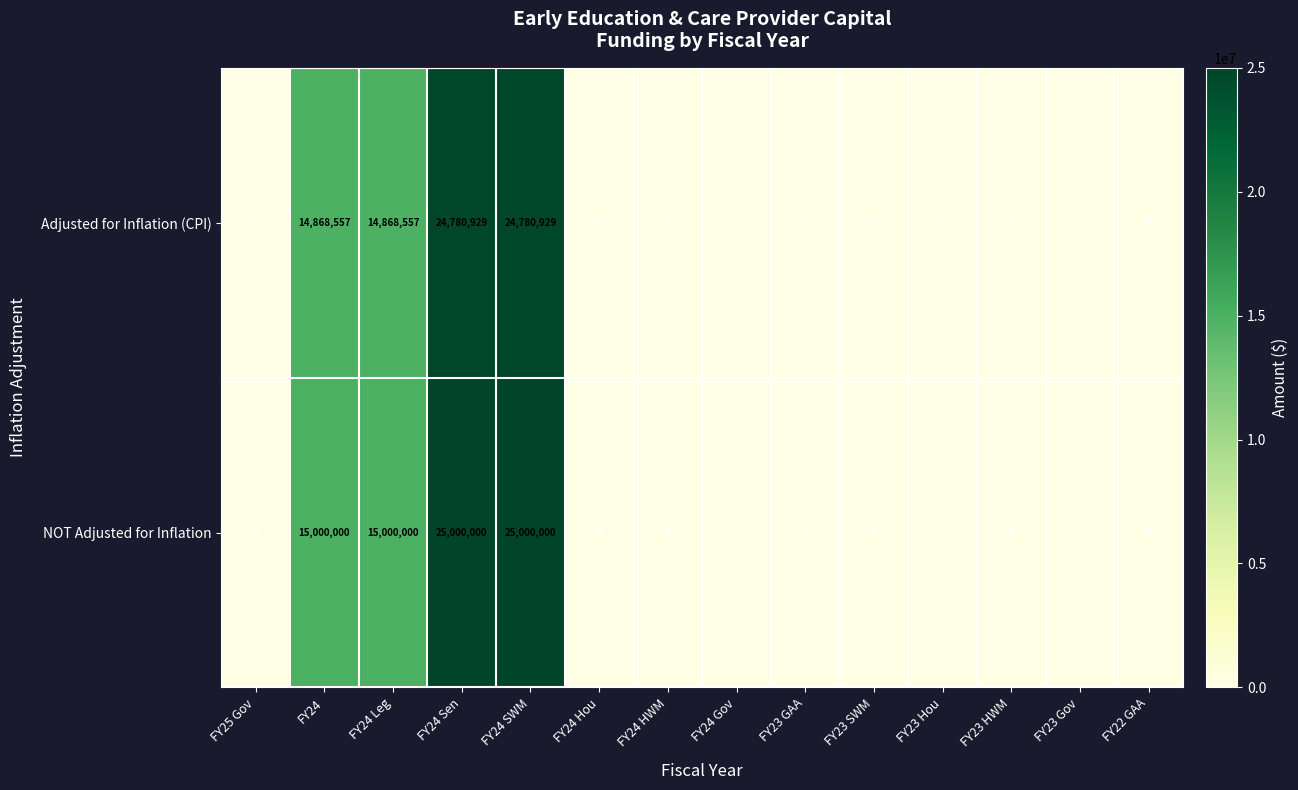

True or false: Adjusted for Inflation (CPI) has a value of 9801439 at FY23 GAA.

False